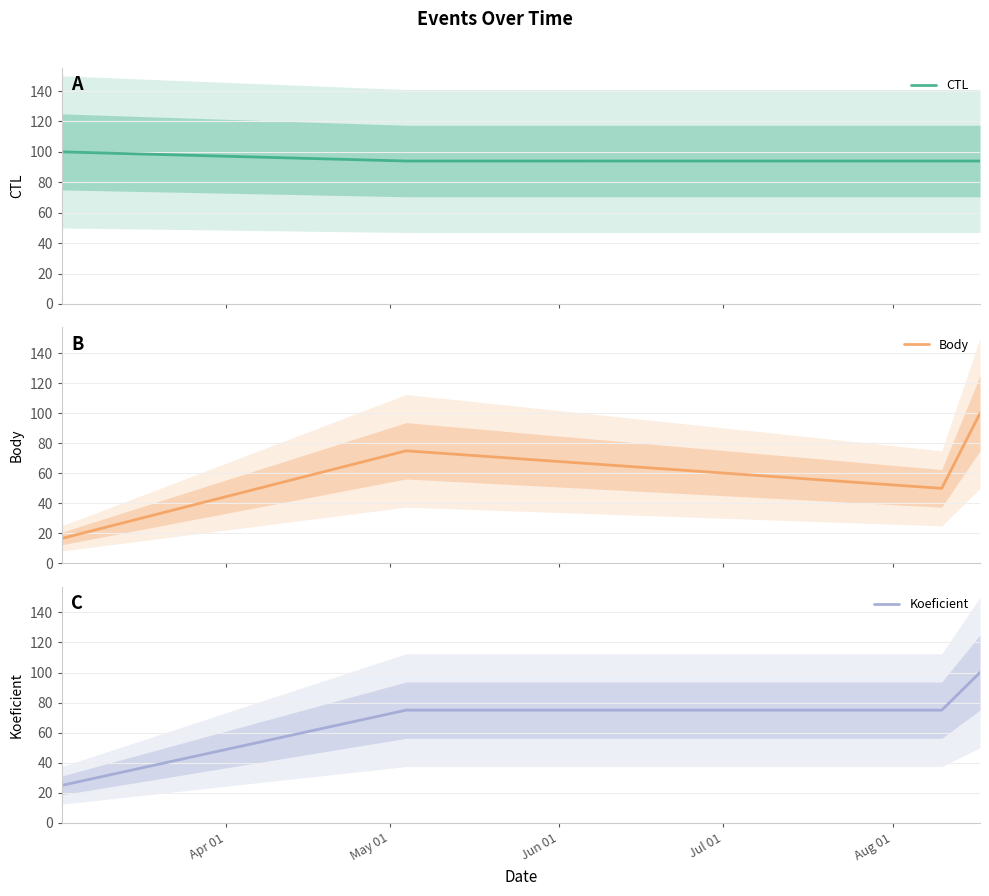

True or false: Body has more than 1 interior local peaks.

False